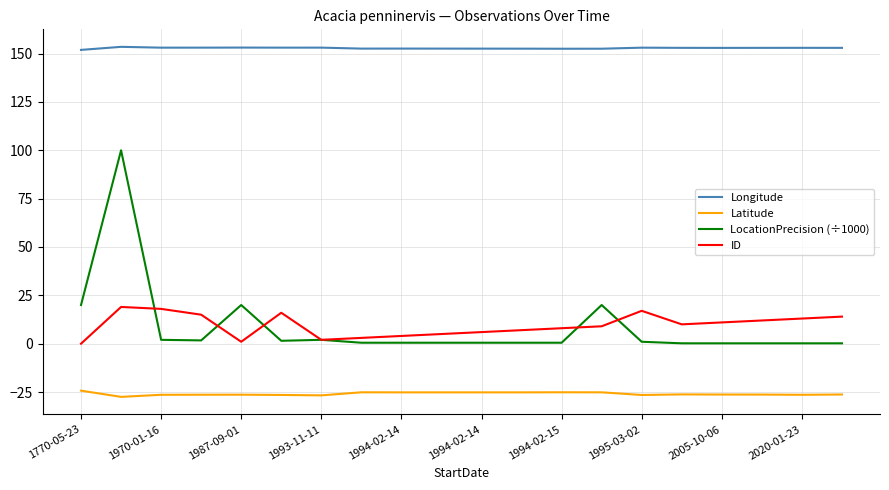

What is the minimum value shown in the chart?

-27.5